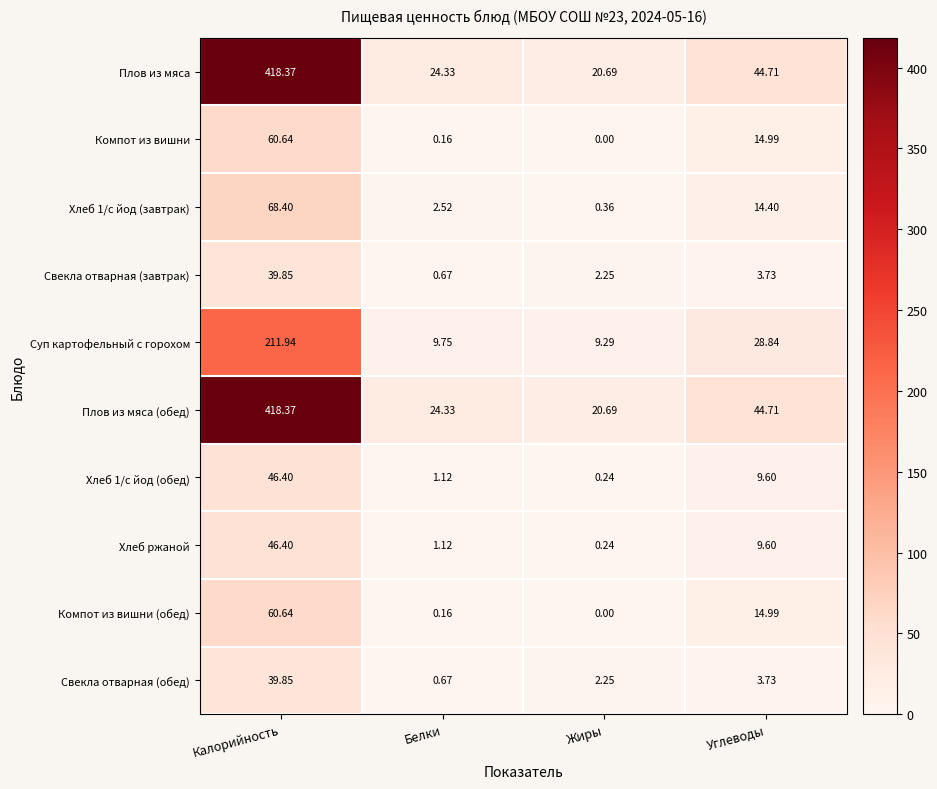

Is the value of Суп картофельный с горохом at Калорийность greater than the value of Хлеб 1/с йод (завтрак) at Калорийность?

Yes